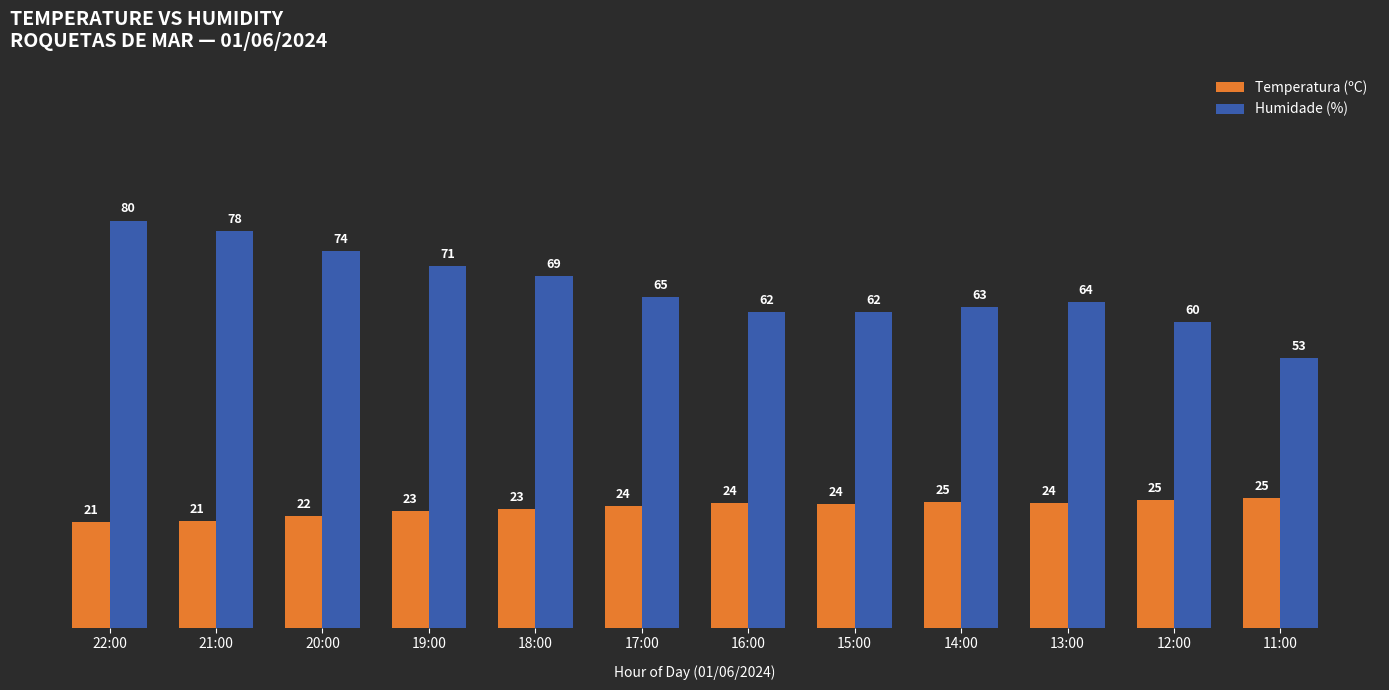

What is the label of the 1st bar from the right?

11:00